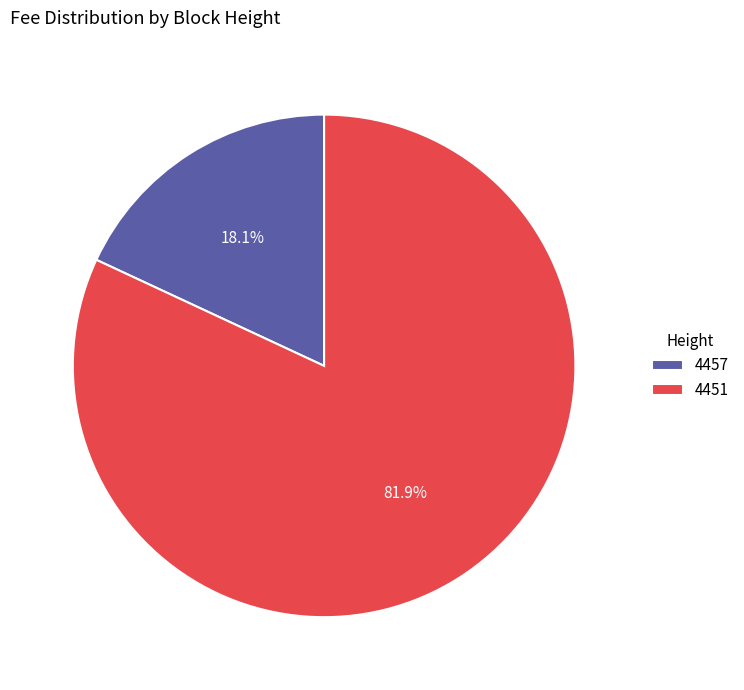

What percentage is the 4451 slice, to the nearest percent?

82%